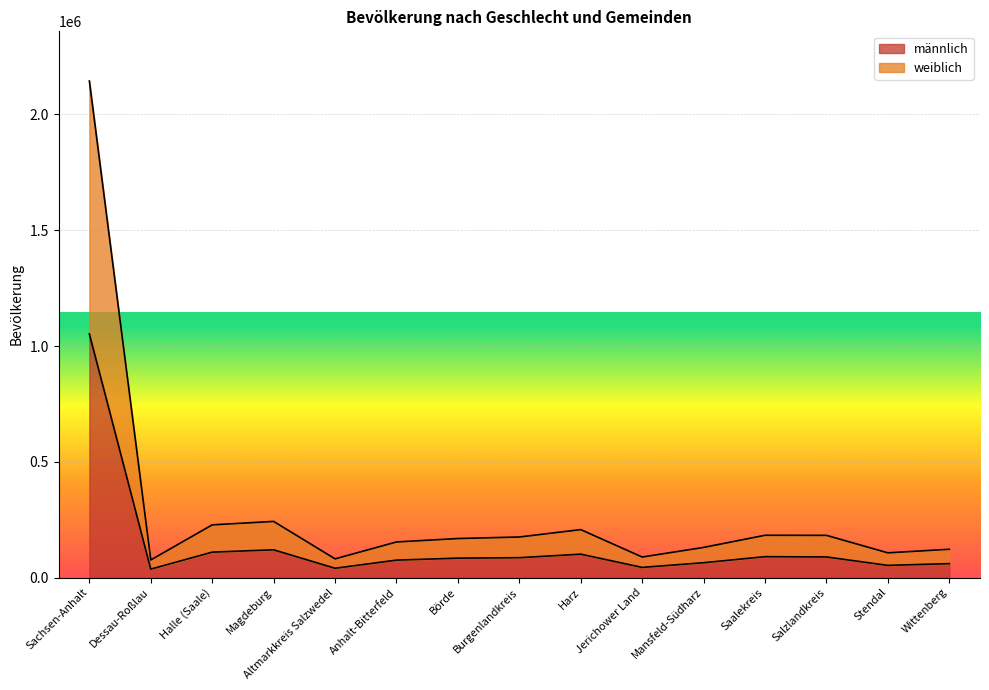

What is the total value across all series at Altmarkkreis Salzwedel?

80780